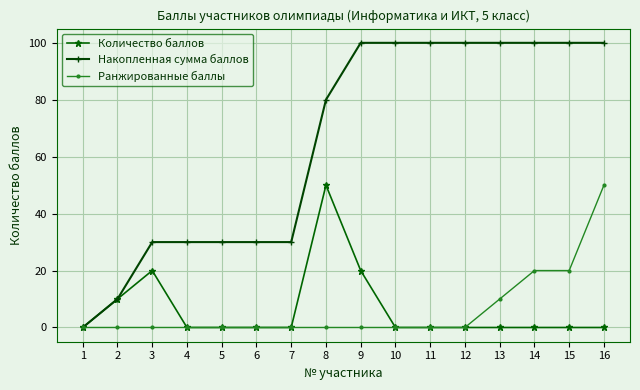

At 14, list the series in order from largest to smallest.

Накопленная сумма баллов, Ранжированные баллы, Количество баллов